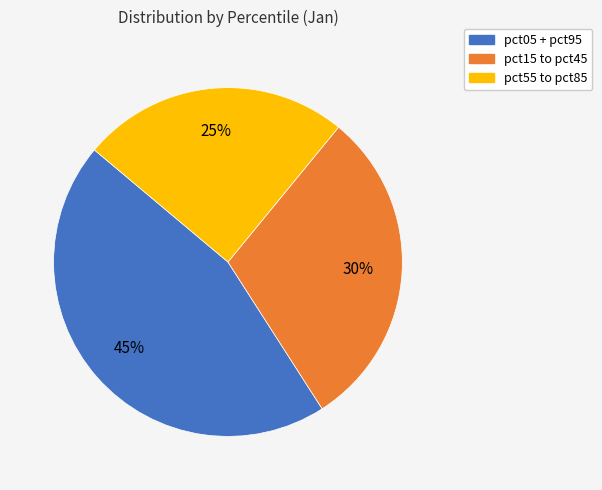

To the nearest percent, what is the average slice percentage?

33%